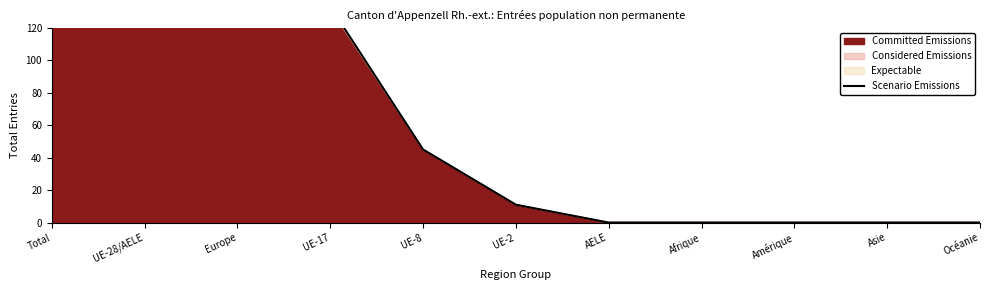

The value at AELE is -129. True or false?

False